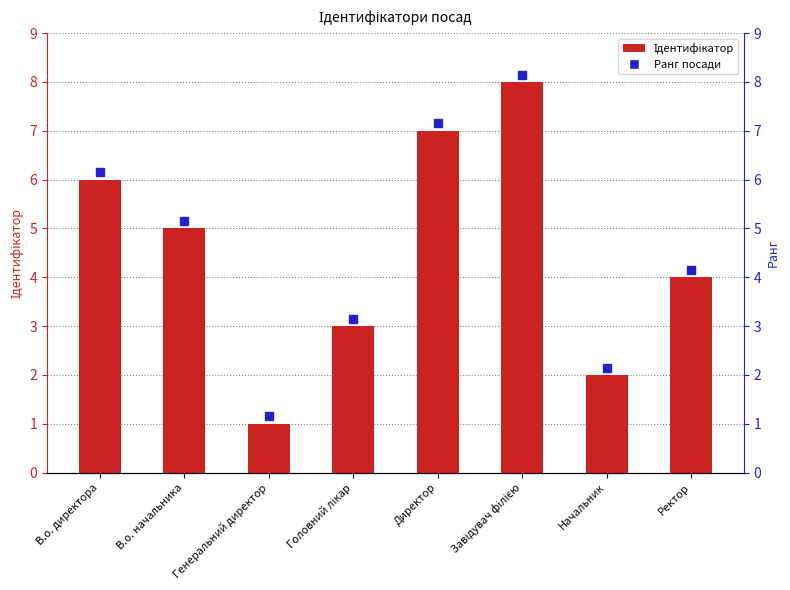

Rank the categories by value from lowest to highest.

Генеральний директор, Начальник, Головний лікар, Ректор, В.о. начальника, В.о. директора, Директор, Завідувач філією